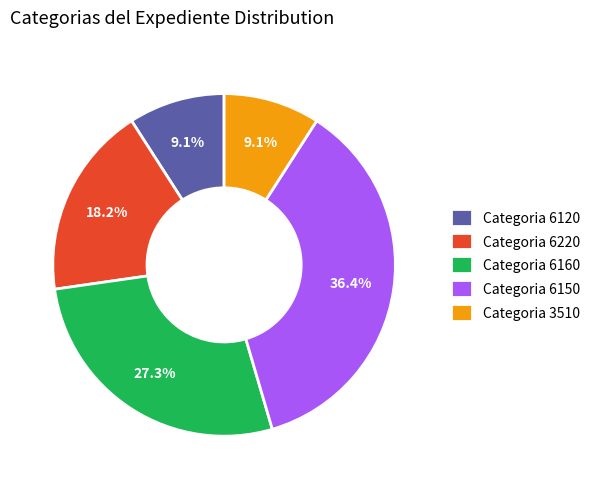

What is the total percentage of Categoria 6120 and Categoria 3510?

18.2%